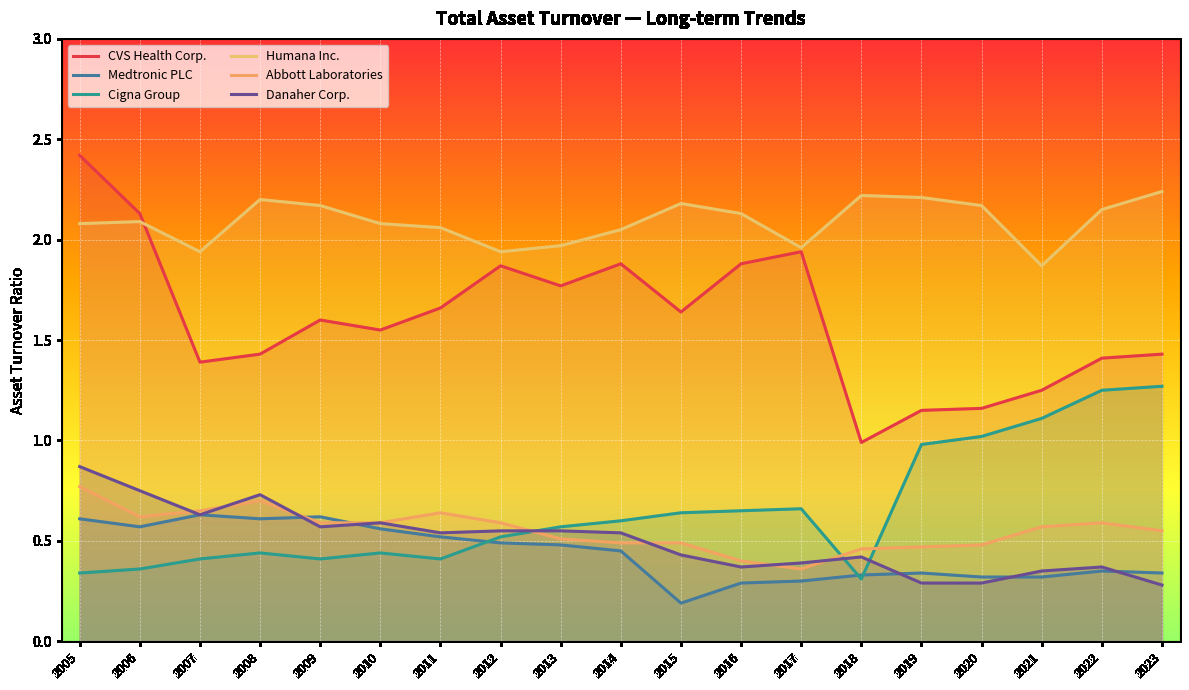

At 2016, list the series in order from largest to smallest.

Humana Inc., CVS Health Corp., Cigna Group, Abbott Laboratories, Danaher Corp., Medtronic PLC